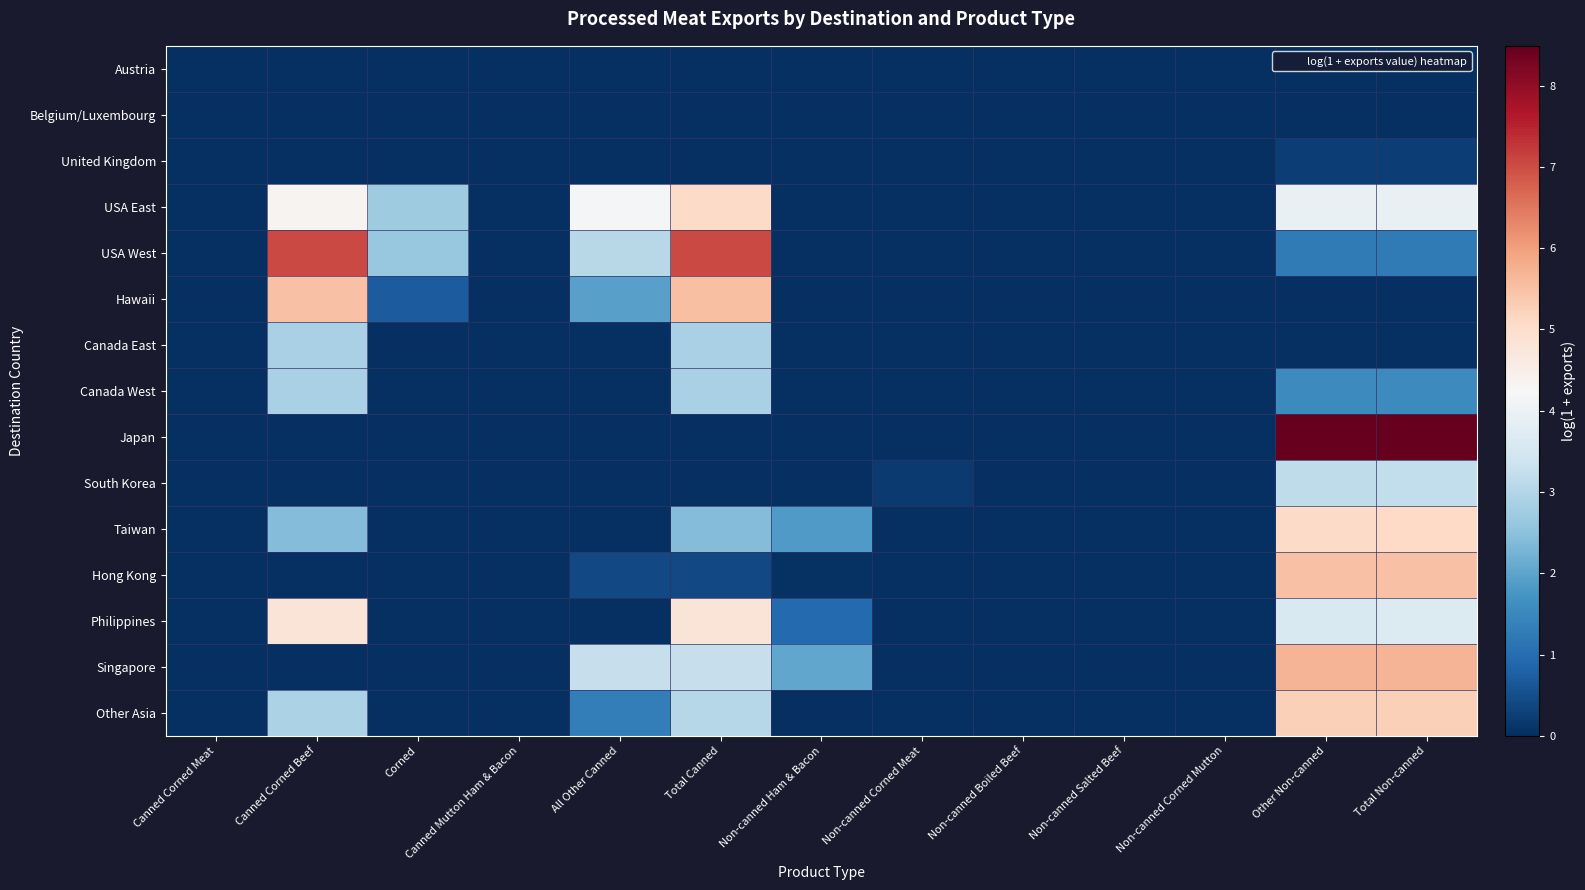

Reading left to right, transcribe all the data shown in this chart.

Austria: Canned Corned Meat=0.0	Canned Corned Beef=0.0	Corned=0.0	Canned Mutton Ham & Bacon=0.0	All Other Canned=0.0	Total Canned=0.0	Non-canned Ham & Bacon=0.0	Non-canned Corned Meat=0.0	Non-canned Boiled Beef=0.0	Non-canned Salted Beef=0.0	Non-canned Corned Mutton=0.0	Other Non-canned=0.0	Total Non-canned=0.0
Belgium/Luxembourg: Canned Corned Meat=0.0	Canned Corned Beef=0.0	Corned=0.0	Canned Mutton Ham & Bacon=0.0	All Other Canned=0.0	Total Canned=0.0	Non-canned Ham & Bacon=0.0	Non-canned Corned Meat=0.0	Non-canned Boiled Beef=0.0	Non-canned Salted Beef=0.0	Non-canned Corned Mutton=0.0	Other Non-canned=0.0	Total Non-canned=0.0
United Kingdom: Canned Corned Meat=0.0	Canned Corned Beef=0.0	Corned=0.0	Canned Mutton Ham & Bacon=0.0	All Other Canned=0.0	Total Canned=0.0	Non-canned Ham & Bacon=0.0	Non-canned Corned Meat=0.0	Non-canned Boiled Beef=0.0	Non-canned Salted Beef=0.0	Non-canned Corned Mutton=0.0	Other Non-canned=0.2	Total Non-canned=0.2
USA East: Canned Corned Meat=0.0	Canned Corned Beef=4.4	Corned=2.7	Canned Mutton Ham & Bacon=0.0	All Other Canned=4.2	Total Canned=5.1	Non-canned Ham & Bacon=0.0	Non-canned Corned Meat=0.0	Non-canned Boiled Beef=0.0	Non-canned Salted Beef=0.0	Non-canned Corned Mutton=0.0	Other Non-canned=3.9	Total Non-canned=3.9
USA West: Canned Corned Meat=0.0	Canned Corned Beef=7.0	Corned=2.6	Canned Mutton Ham & Bacon=0.0	All Other Canned=3.1	Total Canned=7.1	Non-canned Ham & Bacon=0.0	Non-canned Corned Meat=0.0	Non-canned Boiled Beef=0.0	Non-canned Salted Beef=0.0	Non-canned Corned Mutton=0.0	Other Non-canned=1.3	Total Non-canned=1.3
Hawaii: Canned Corned Meat=0.0	Canned Corned Beef=5.5	Corned=0.7	Canned Mutton Ham & Bacon=0.0	All Other Canned=1.9	Total Canned=5.5	Non-canned Ham & Bacon=0.0	Non-canned Corned Meat=0.0	Non-canned Boiled Beef=0.0	Non-canned Salted Beef=0.0	Non-canned Corned Mutton=0.0	Other Non-canned=0.0	Total Non-canned=0.0
Canada East: Canned Corned Meat=0.0	Canned Corned Beef=2.9	Corned=0.0	Canned Mutton Ham & Bacon=0.0	All Other Canned=0.0	Total Canned=2.9	Non-canned Ham & Bacon=0.0	Non-canned Corned Meat=0.0	Non-canned Boiled Beef=0.0	Non-canned Salted Beef=0.0	Non-canned Corned Mutton=0.0	Other Non-canned=0.0	Total Non-canned=0.0
Canada West: Canned Corned Meat=0.0	Canned Corned Beef=2.9	Corned=0.0	Canned Mutton Ham & Bacon=0.0	All Other Canned=0.0	Total Canned=2.9	Non-canned Ham & Bacon=0.0	Non-canned Corned Meat=0.0	Non-canned Boiled Beef=0.0	Non-canned Salted Beef=0.0	Non-canned Corned Mutton=0.0	Other Non-canned=1.6	Total Non-canned=1.6
Japan: Canned Corned Meat=0.0	Canned Corned Beef=0.0	Corned=0.0	Canned Mutton Ham & Bacon=0.0	All Other Canned=0.0	Total Canned=0.0	Non-canned Ham & Bacon=0.0	Non-canned Corned Meat=0.0	Non-canned Boiled Beef=0.0	Non-canned Salted Beef=0.0	Non-canned Corned Mutton=0.0	Other Non-canned=8.5	Total Non-canned=8.5
South Korea: Canned Corned Meat=0.0	Canned Corned Beef=0.0	Corned=0.0	Canned Mutton Ham & Bacon=0.0	All Other Canned=0.0	Total Canned=0.0	Non-canned Ham & Bacon=0.0	Non-canned Corned Meat=0.2	Non-canned Boiled Beef=0.0	Non-canned Salted Beef=0.0	Non-canned Corned Mutton=0.0	Other Non-canned=3.2	Total Non-canned=3.2
Taiwan: Canned Corned Meat=0.0	Canned Corned Beef=2.4	Corned=0.0	Canned Mutton Ham & Bacon=0.0	All Other Canned=0.0	Total Canned=2.4	Non-canned Ham & Bacon=1.8	Non-canned Corned Meat=0.0	Non-canned Boiled Beef=0.0	Non-canned Salted Beef=0.0	Non-canned Corned Mutton=0.0	Other Non-canned=5.1	Total Non-canned=5.1
Hong Kong: Canned Corned Meat=0.0	Canned Corned Beef=0.0	Corned=0.0	Canned Mutton Ham & Bacon=0.0	All Other Canned=0.4	Total Canned=0.4	Non-canned Ham & Bacon=0.1	Non-canned Corned Meat=0.0	Non-canned Boiled Beef=0.0	Non-canned Salted Beef=0.0	Non-canned Corned Mutton=0.0	Other Non-canned=5.5	Total Non-canned=5.5
Philippines: Canned Corned Meat=0.0	Canned Corned Beef=4.8	Corned=0.0	Canned Mutton Ham & Bacon=0.0	All Other Canned=0.0	Total Canned=4.8	Non-canned Ham & Bacon=1.0	Non-canned Corned Meat=0.0	Non-canned Boiled Beef=0.0	Non-canned Salted Beef=0.0	Non-canned Corned Mutton=0.0	Other Non-canned=3.6	Total Non-canned=3.6
Singapore: Canned Corned Meat=0.0	Canned Corned Beef=0.0	Corned=0.0	Canned Mutton Ham & Bacon=0.0	All Other Canned=3.3	Total Canned=3.3	Non-canned Ham & Bacon=2.0	Non-canned Corned Meat=0.0	Non-canned Boiled Beef=0.0	Non-canned Salted Beef=0.0	Non-canned Corned Mutton=0.0	Other Non-canned=5.7	Total Non-canned=5.7
Other Asia: Canned Corned Meat=0.0	Canned Corned Beef=2.9	Corned=0.0	Canned Mutton Ham & Bacon=0.0	All Other Canned=1.3	Total Canned=3.0	Non-canned Ham & Bacon=0.0	Non-canned Corned Meat=0.0	Non-canned Boiled Beef=0.0	Non-canned Salted Beef=0.0	Non-canned Corned Mutton=0.0	Other Non-canned=5.3	Total Non-canned=5.3